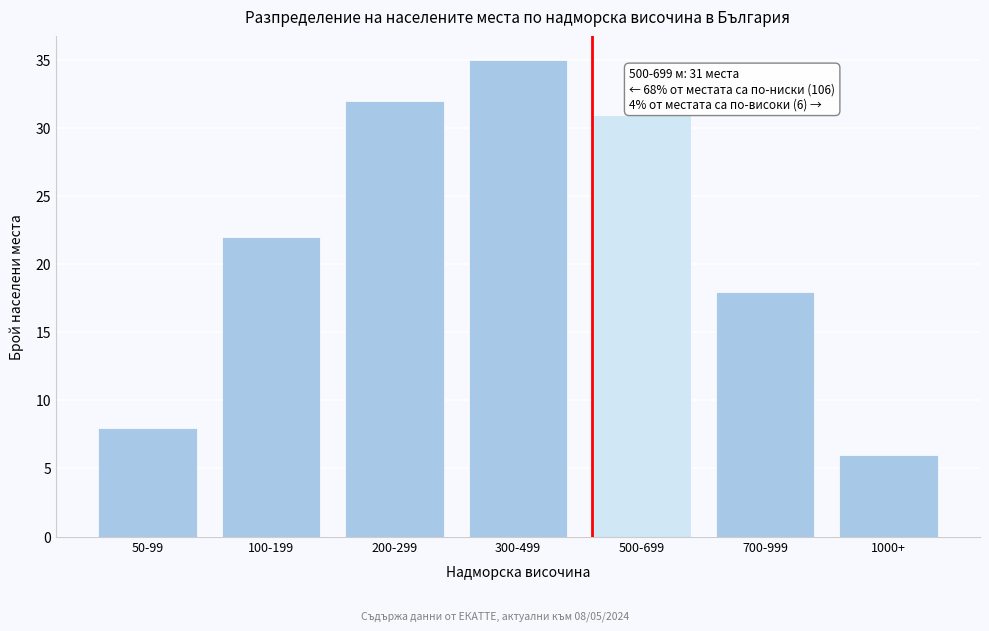

Reading left to right, extract all data points from this chart.

8	22	32	35	31	18	6